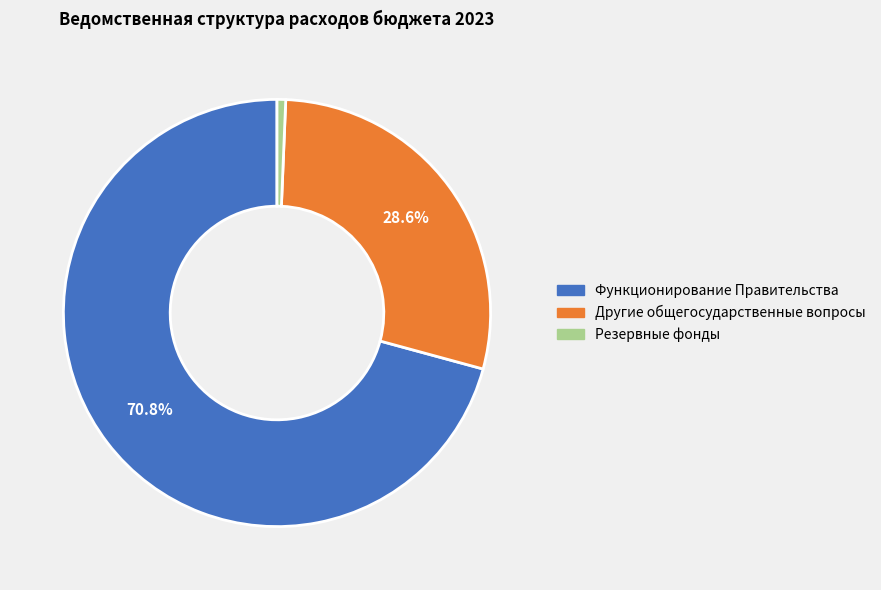

Does any single category account for the majority?

Yes